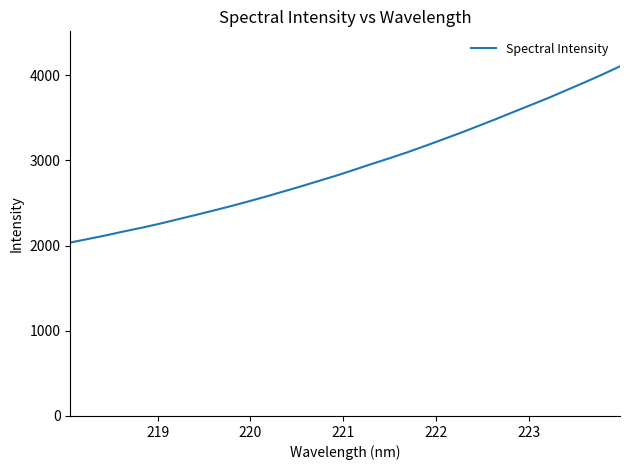

What is the minimum value shown in the chart?

2035.2